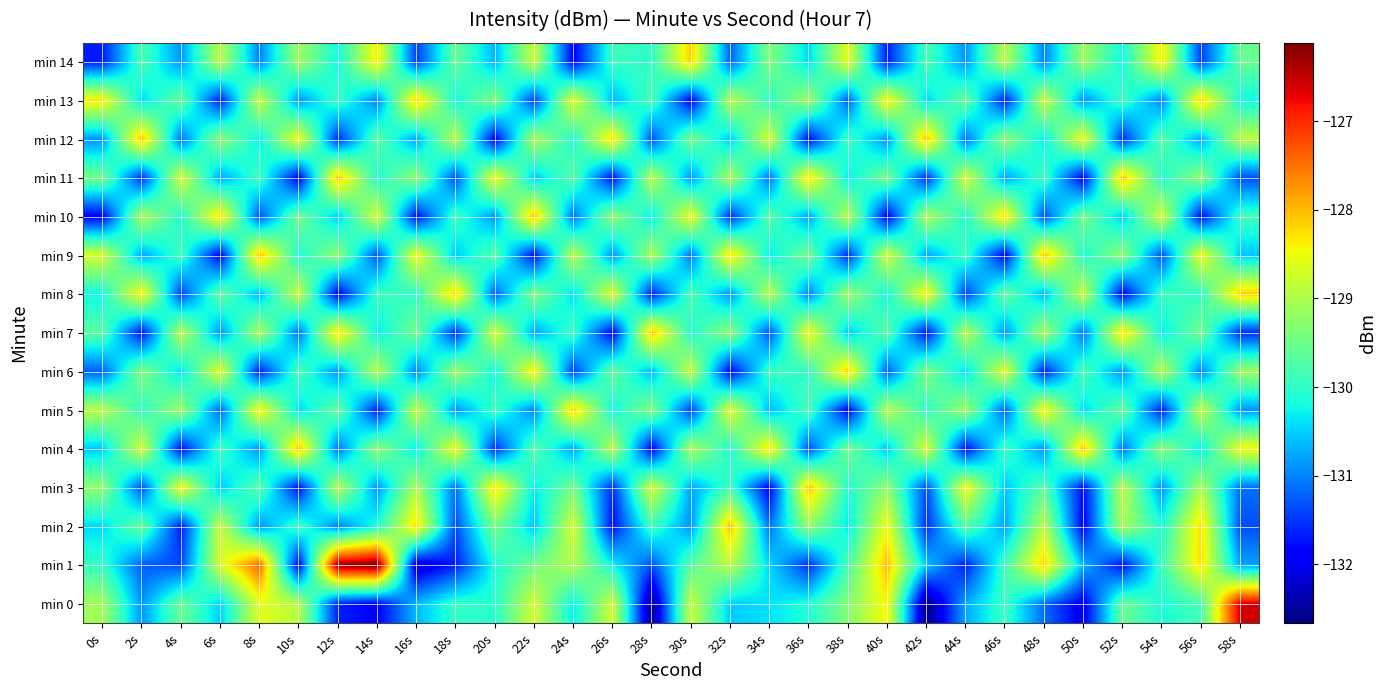

Reading left to right, list all the values displayed in this chart.

min 0: 0s=-129.1	2s=-130.9	4s=-129.5	6s=-130.5	8s=-128.6	10s=-128.9	12s=-131.6	14s=-131.9	16s=-130.7	18s=-130.0	20s=-130.1	22s=-128.7	24s=-130.3	26s=-128.7	28s=-132.6	30s=-128.8	32s=-130.5	34s=-130.4	36s=-130.1	38s=-129.3	40s=-128.4	42s=-132.7	44s=-130.8	46s=-129.9	48s=-131.2	50s=-132.0	52s=-129.5	54s=-130.1	56s=-129.8	58s=-126.6
min 1: 0s=-130.0	2s=-131.2	4s=-131.4	6s=-128.7	8s=-127.4	10s=-131.9	12s=-126.3	14s=-126.1	16s=-132.2	18s=-131.7	20s=-130.1	22s=-129.5	24s=-129.0	26s=-130.2	28s=-131.3	30s=-129.7	32s=-128.9	34s=-130.5	36s=-131.6	38s=-129.8	40s=-128.0	42s=-130.6	44s=-131.7	46s=-129.9	48s=-128.1	50s=-130.7	52s=-131.8	54s=-129.9	56s=-128.2	58s=-130.8
min 2: 0s=-130.5	2s=-129.6	4s=-131.7	6s=-128.8	8s=-130.9	10s=-129.9	12s=-131.0	14s=-130.1	16s=-128.2	18s=-131.3	20s=-129.5	22s=-130.6	24s=-128.7	26s=-131.8	28s=-129.9	30s=-130.9	32s=-128.0	34s=-131.1	36s=-129.2	38s=-130.3	40s=-128.5	42s=-131.6	44s=-129.7	46s=-130.8	48s=-128.9	50s=-131.9	52s=-129.0	54s=-130.1	56s=-128.2	58s=-131.3
min 3: 0s=-129.2	2s=-131.3	4s=-128.5	6s=-130.6	8s=-129.7	10s=-131.8	12s=-128.9	14s=-130.9	16s=-129.0	18s=-131.1	20s=-128.2	22s=-130.3	24s=-129.5	26s=-131.6	28s=-128.7	30s=-130.8	32s=-129.9	34s=-131.9	36s=-128.0	38s=-130.1	40s=-129.2	42s=-131.3	44s=-128.5	46s=-130.6	48s=-129.7	50s=-131.8	52s=-128.9	54s=-130.9	56s=-129.0	58s=-131.1
min 4: 0s=-130.6	2s=-128.7	4s=-131.8	6s=-129.9	8s=-130.9	10s=-128.0	12s=-131.1	14s=-129.2	16s=-130.3	18s=-128.5	20s=-131.6	22s=-129.7	24s=-130.8	26s=-128.9	28s=-131.9	30s=-129.0	32s=-130.1	34s=-128.2	36s=-131.3	38s=-129.5	40s=-130.6	42s=-128.7	44s=-131.8	46s=-129.9	48s=-130.9	50s=-128.0	52s=-131.1	54s=-129.2	56s=-130.3	58s=-128.5
min 5: 0s=-128.9	2s=-130.0	4s=-129.1	6s=-131.2	8s=-128.3	10s=-130.5	12s=-129.6	14s=-131.7	16s=-128.8	18s=-130.9	20s=-129.9	22s=-131.0	24s=-128.1	26s=-130.2	28s=-129.3	30s=-131.5	32s=-128.6	34s=-130.7	36s=-129.8	38s=-131.9	40s=-128.9	42s=-130.0	44s=-129.1	46s=-131.2	48s=-128.3	50s=-130.5	52s=-129.6	54s=-131.7	56s=-128.8	58s=-130.9
min 6: 0s=-131.2	2s=-129.3	4s=-130.5	6s=-128.6	8s=-131.7	10s=-129.8	12s=-130.9	14s=-128.9	16s=-131.0	18s=-129.1	20s=-130.2	22s=-128.3	24s=-131.5	26s=-129.6	28s=-130.7	30s=-128.8	32s=-131.9	34s=-129.9	36s=-130.0	38s=-128.1	40s=-131.2	42s=-129.3	44s=-130.5	46s=-128.6	48s=-131.7	50s=-129.8	52s=-130.9	54s=-128.9	56s=-131.0	58s=-129.1
min 7: 0s=-129.7	2s=-131.8	4s=-128.9	6s=-130.9	8s=-129.0	10s=-131.1	12s=-128.2	14s=-130.3	16s=-129.5	18s=-131.6	20s=-128.7	22s=-130.8	24s=-129.9	26s=-131.9	28s=-128.0	30s=-130.1	32s=-129.2	34s=-131.3	36s=-128.5	38s=-130.6	40s=-129.7	42s=-131.8	44s=-128.9	46s=-130.9	48s=-129.0	50s=-131.1	52s=-128.2	54s=-130.3	56s=-129.5	58s=-131.6
min 8: 0s=-130.2	2s=-128.3	4s=-131.5	6s=-129.6	8s=-130.7	10s=-128.8	12s=-131.9	14s=-129.9	16s=-130.0	18s=-128.1	20s=-131.2	22s=-129.3	24s=-130.5	26s=-128.6	28s=-131.7	30s=-129.8	32s=-130.9	34s=-128.9	36s=-131.0	38s=-129.1	40s=-130.2	42s=-128.3	44s=-131.5	46s=-129.6	48s=-130.7	50s=-128.8	52s=-131.9	54s=-129.9	56s=-130.0	58s=-128.1
min 9: 0s=-128.7	2s=-130.8	4s=-129.9	6s=-131.9	8s=-128.0	10s=-130.1	12s=-129.2	14s=-131.3	16s=-128.5	18s=-130.6	20s=-129.7	22s=-131.8	24s=-128.9	26s=-130.9	28s=-129.0	30s=-131.1	32s=-128.2	34s=-130.3	36s=-129.5	38s=-131.6	40s=-128.7	42s=-130.8	44s=-129.9	46s=-131.9	48s=-128.0	50s=-130.1	52s=-129.2	54s=-131.3	56s=-128.5	58s=-130.6
min 10: 0s=-131.9	2s=-129.0	4s=-130.1	6s=-128.2	8s=-131.3	10s=-129.5	12s=-130.6	14s=-128.7	16s=-131.8	18s=-129.9	20s=-130.9	22s=-128.0	24s=-131.1	26s=-129.2	28s=-130.3	30s=-128.5	32s=-131.6	34s=-129.7	36s=-130.8	38s=-128.9	40s=-131.9	42s=-129.0	44s=-130.1	46s=-128.2	48s=-131.3	50s=-129.5	52s=-130.6	54s=-128.7	56s=-131.8	58s=-129.9
min 11: 0s=-129.5	2s=-131.6	4s=-128.7	6s=-130.8	8s=-129.9	10s=-131.9	12s=-128.0	14s=-130.1	16s=-129.2	18s=-131.3	20s=-128.5	22s=-130.6	24s=-129.7	26s=-131.8	28s=-128.9	30s=-130.9	32s=-129.0	34s=-131.1	36s=-128.2	38s=-130.3	40s=-129.5	42s=-131.6	44s=-128.7	46s=-130.8	48s=-129.9	50s=-131.9	52s=-128.0	54s=-130.1	56s=-129.2	58s=-131.3
min 12: 0s=-130.9	2s=-128.0	4s=-131.1	6s=-129.2	8s=-130.3	10s=-128.5	12s=-131.6	14s=-129.7	16s=-130.8	18s=-128.9	20s=-131.9	22s=-129.0	24s=-130.1	26s=-128.2	28s=-131.3	30s=-129.5	32s=-130.6	34s=-128.7	36s=-131.8	38s=-129.9	40s=-130.9	42s=-128.0	44s=-131.1	46s=-129.2	48s=-130.3	50s=-128.5	52s=-131.6	54s=-129.7	56s=-130.8	58s=-128.9
min 13: 0s=-128.3	2s=-130.5	4s=-129.6	6s=-131.7	8s=-128.8	10s=-130.9	12s=-129.9	14s=-131.0	16s=-128.1	18s=-130.2	20s=-129.3	22s=-131.5	24s=-128.6	26s=-130.7	28s=-129.8	30s=-131.9	32s=-128.9	34s=-130.0	36s=-129.1	38s=-131.2	40s=-128.3	42s=-130.5	44s=-129.6	46s=-131.7	48s=-128.8	50s=-130.9	52s=-129.9	54s=-131.0	56s=-128.1	58s=-130.2
min 14: 0s=-131.7	2s=-129.8	4s=-130.9	6s=-128.9	8s=-131.0	10s=-129.1	12s=-130.2	14s=-128.3	16s=-131.5	18s=-129.6	20s=-130.7	22s=-128.8	24s=-131.9	26s=-129.9	28s=-130.0	30s=-128.1	32s=-131.2	34s=-129.3	36s=-130.5	38s=-128.6	40s=-131.7	42s=-129.8	44s=-130.9	46s=-128.9	48s=-131.0	50s=-129.1	52s=-130.2	54s=-128.3	56s=-131.5	58s=-129.6